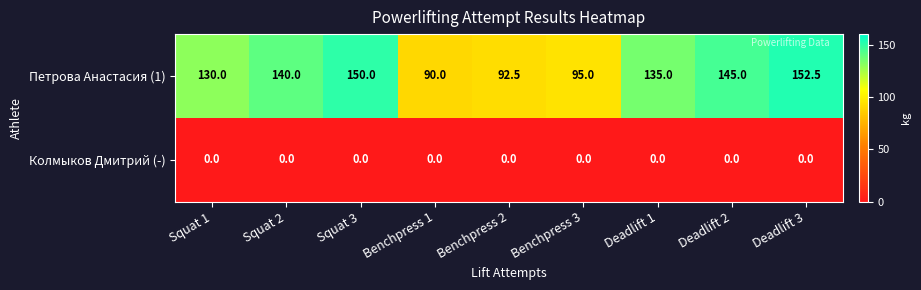

At how many categories does at least one series exceed 74?

9